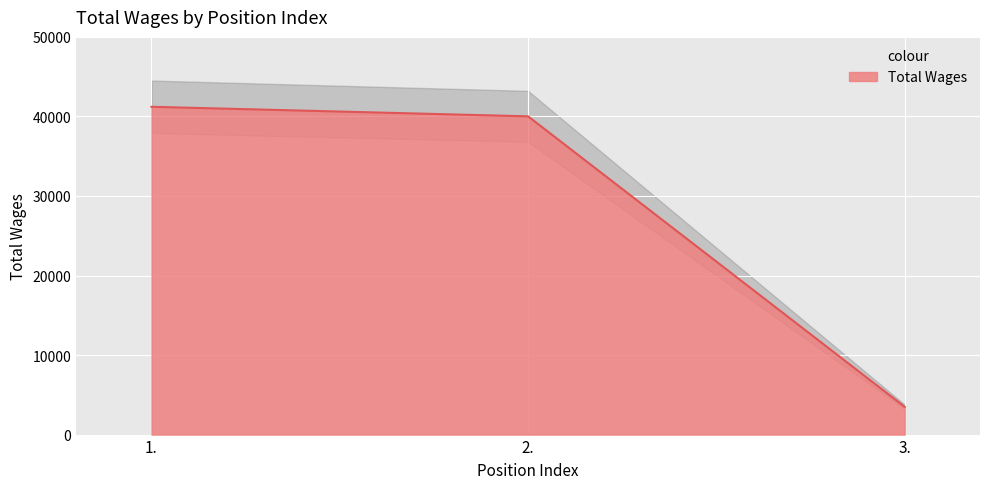

What is the maximum value shown in the chart?

41213